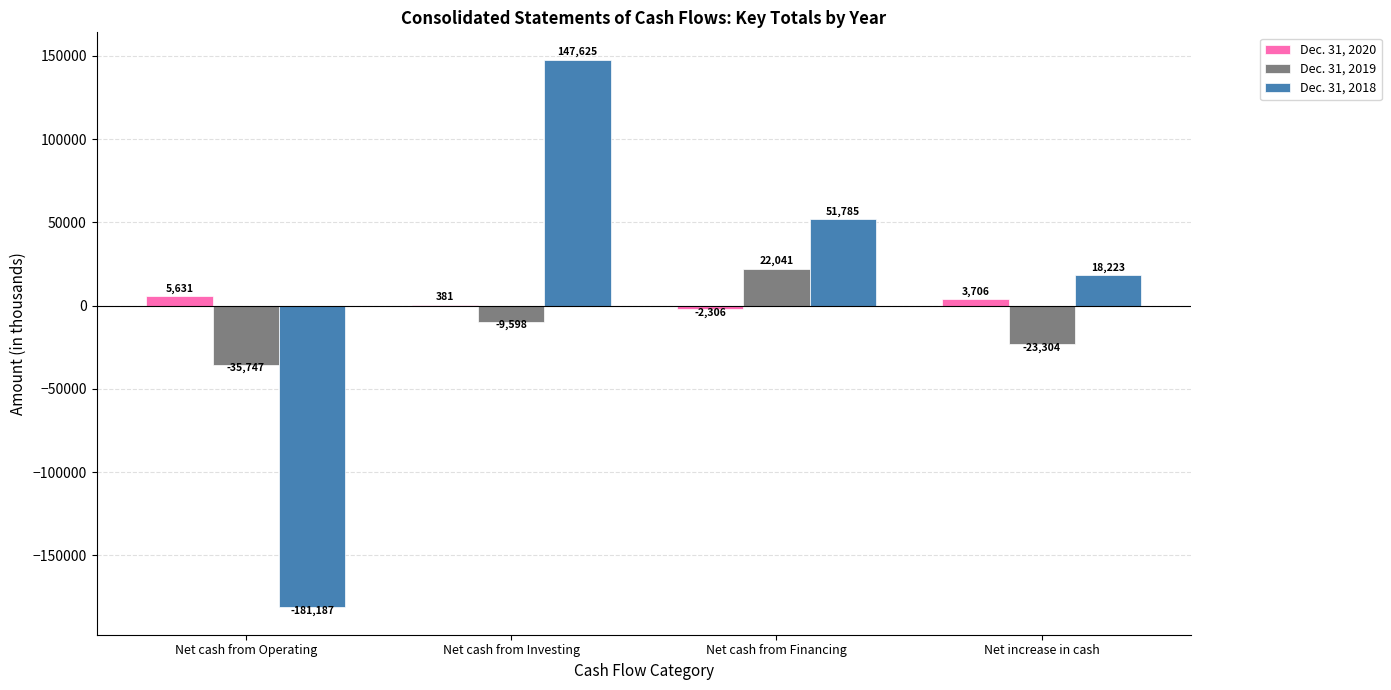

Reading left to right, extract all data points from this chart.

Dec. 31, 2020: 5631	381	-2306	3706
Dec. 31, 2019: -35747	-9598	22041	-23304
Dec. 31, 2018: -181187	147625	51785	18223